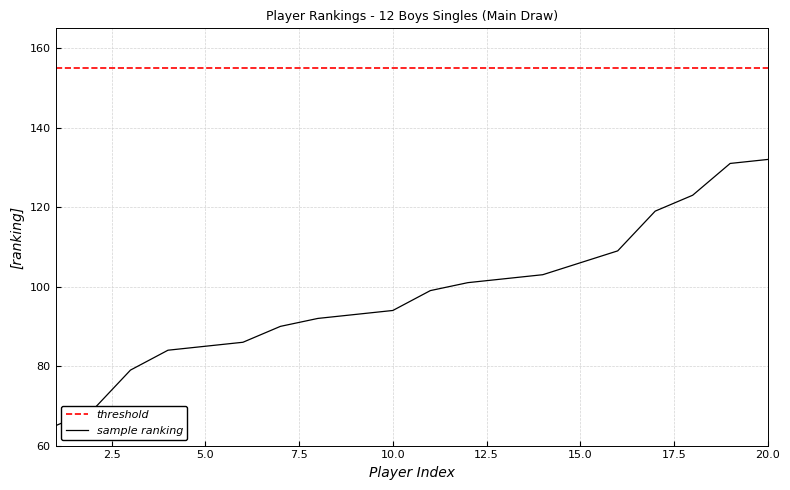

True or false: sample ranking has more than 0 interior local peaks.

False